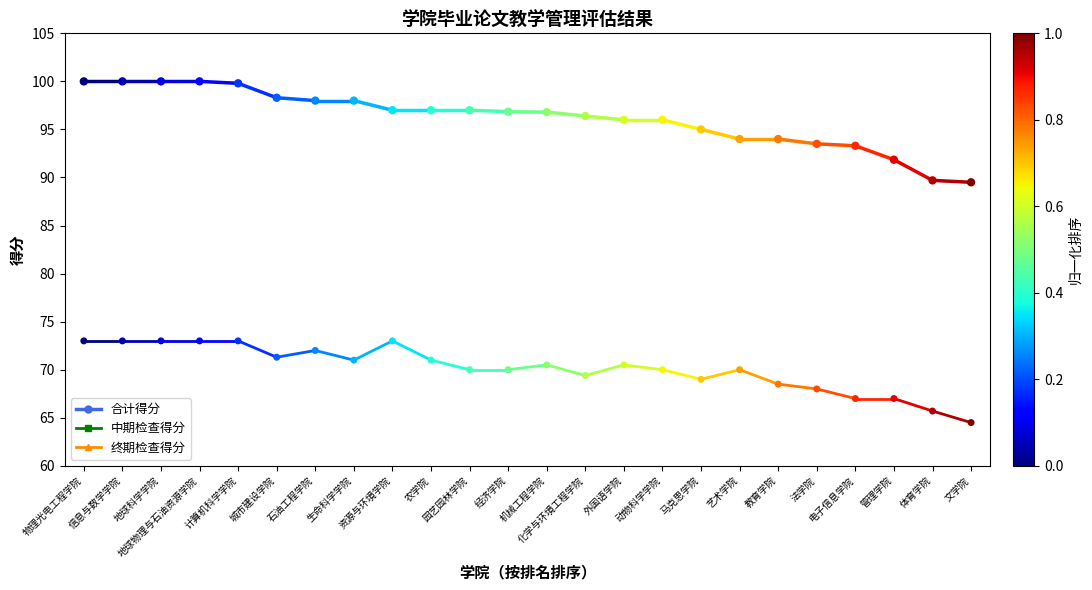

Which series has the largest total across all categories?

合计得分